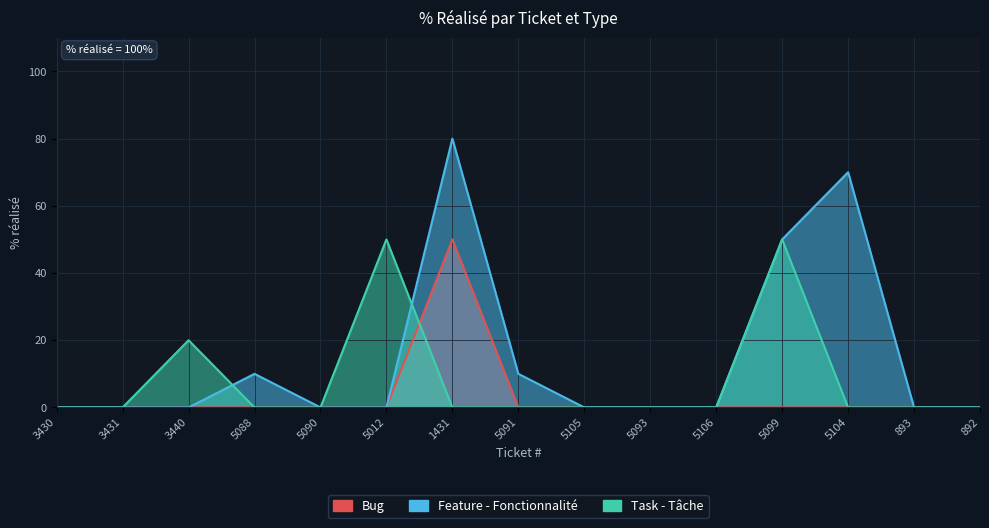

After their last crossing, which series has the higher values: Task - Tâche or Feature - Fonctionnalité?

Feature - Fonctionnalité